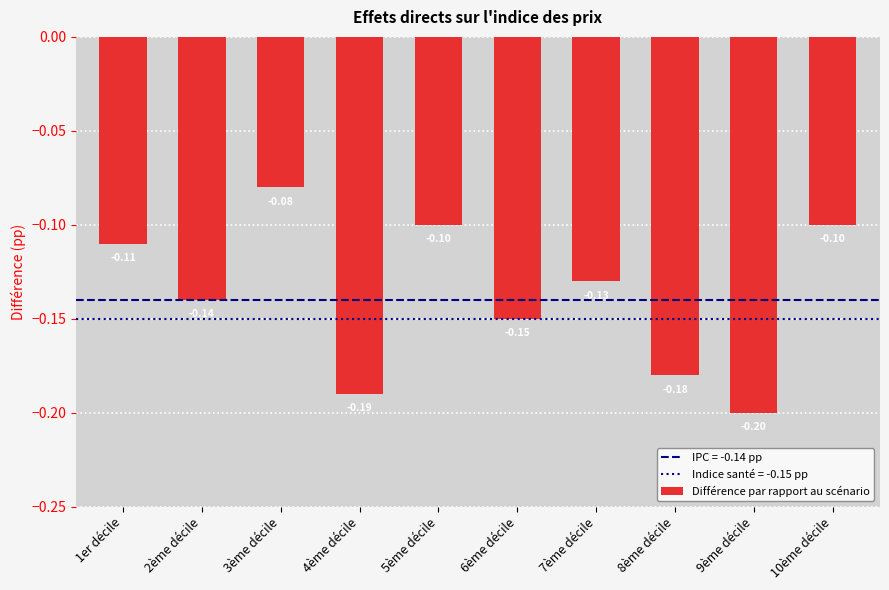

Reading left to right, extract all data points from this chart.

1er décile=-0.1	2ème décile=-0.1	3ème décile=-0.1	4ème décile=-0.2	5ème décile=-0.1	6ème décile=-0.1	7ème décile=-0.1	8ème décile=-0.2	9ème décile=-0.2	10ème décile=-0.1